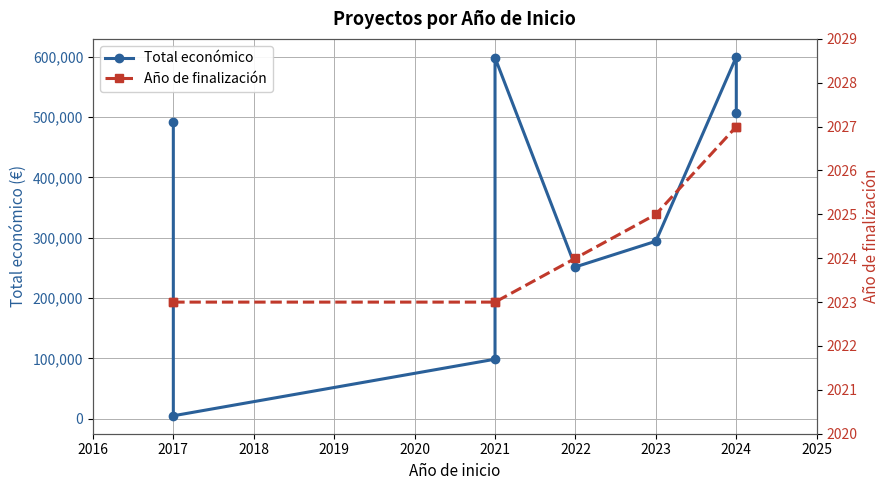

What is the maximum value shown in the chart?

600000